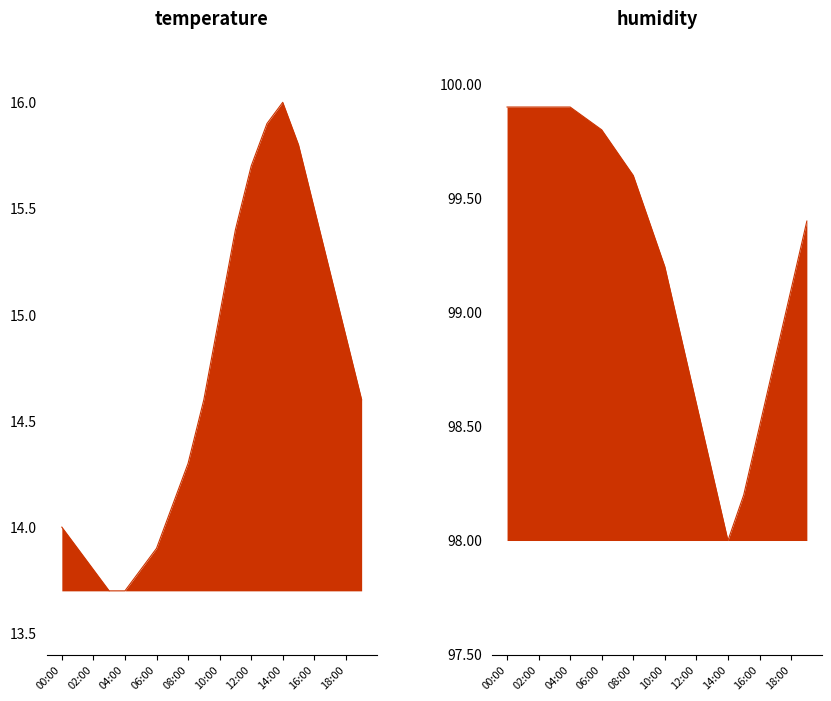

How many categories are shown in the chart?

20